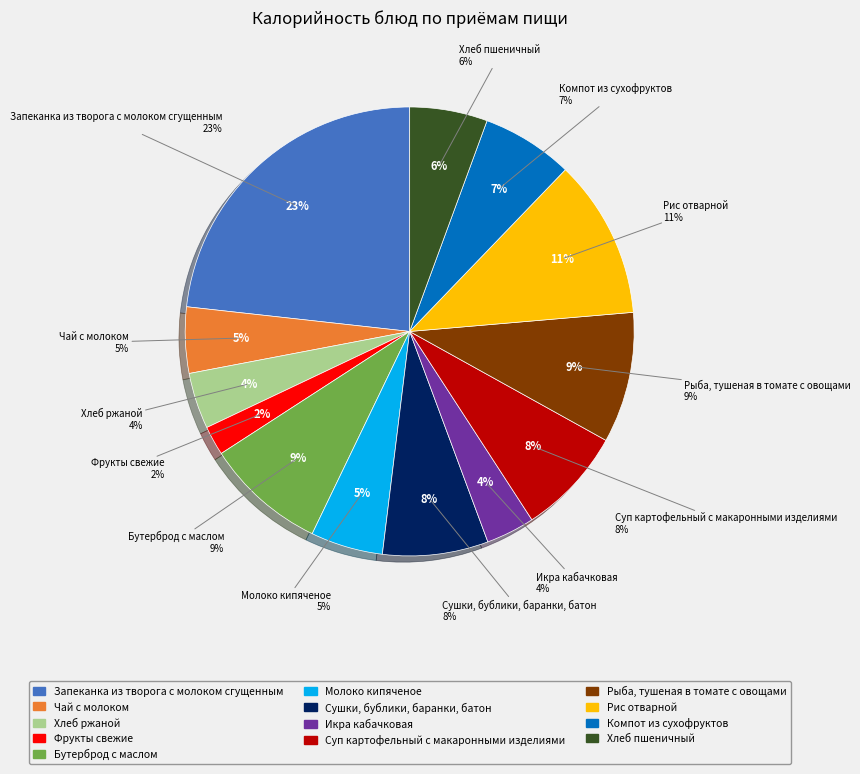

What is the smallest slice in the pie chart?

Фрукты свежие